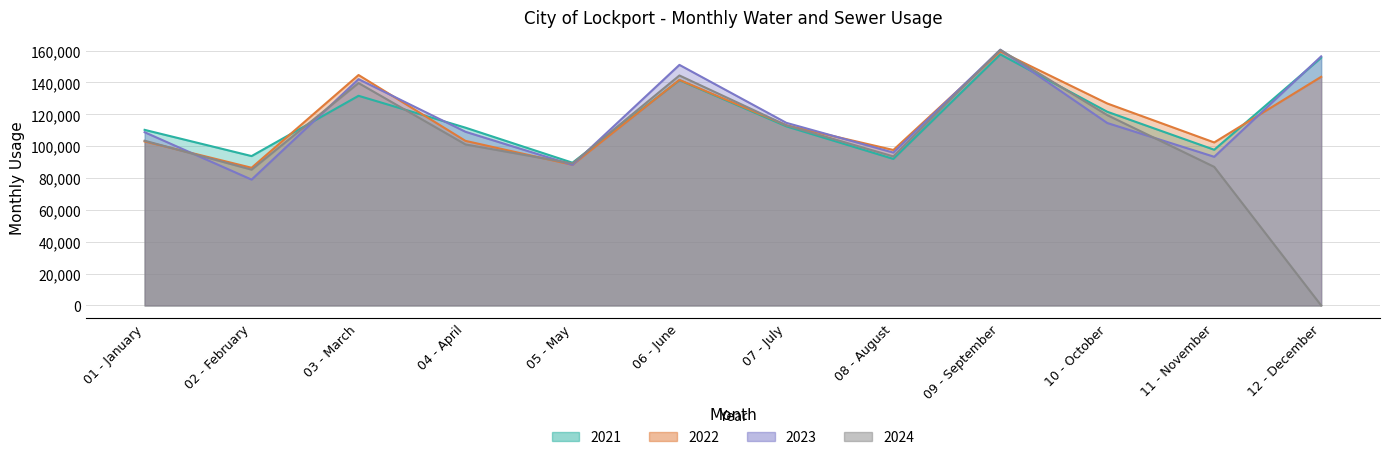

True or false: 2024 has more than 2 interior local peaks.

True